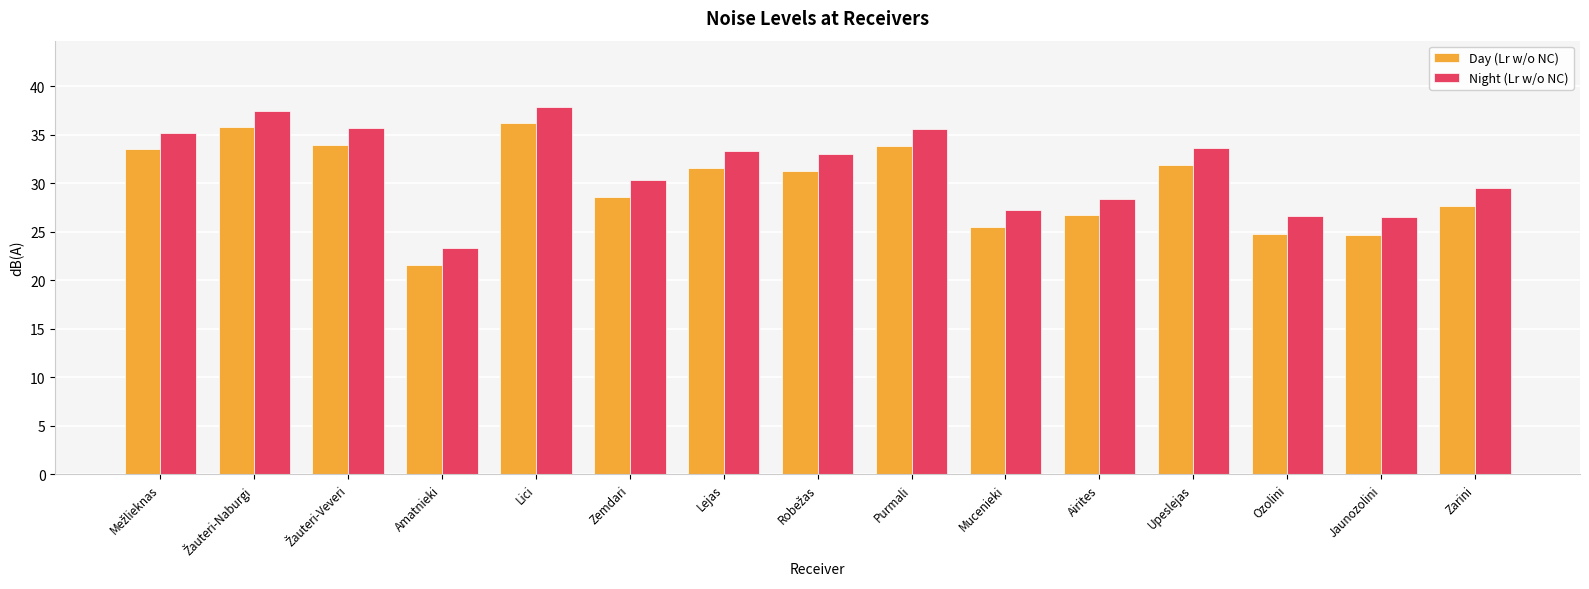

What is the spread (max minus min) of values at Airites?

1.7